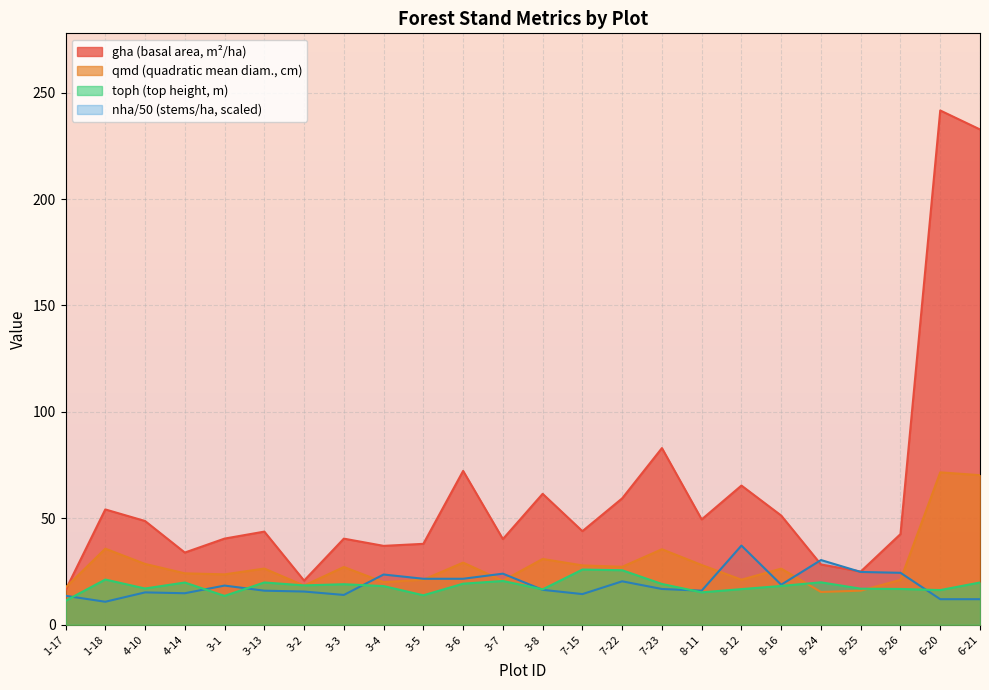

The value of nha at 6-20 is 16.0. True or false?

False